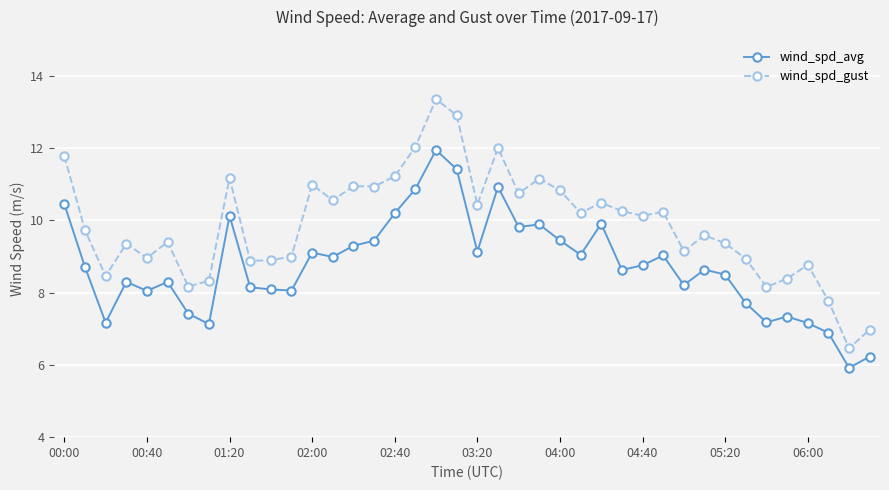

What is the value of the wind_spd_avg point at the 13th from the left?

9.1